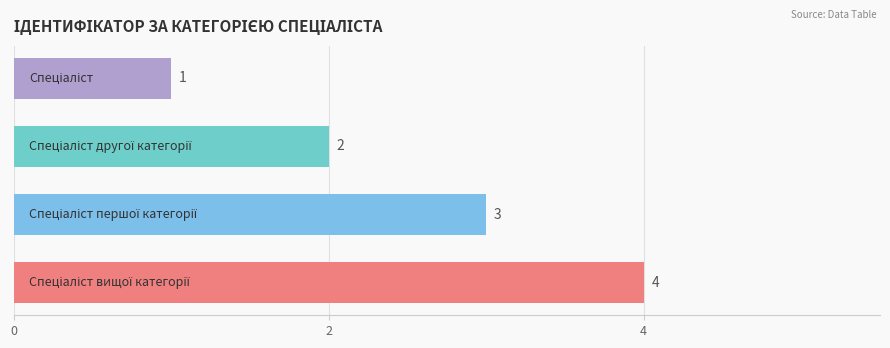

What is the value of the 4th bar from the top?

4